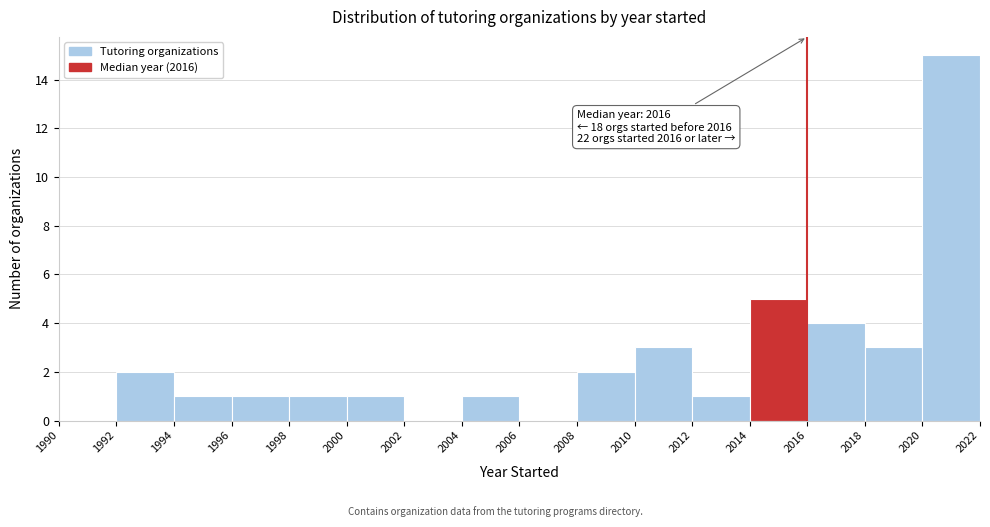

Over which range of the x-axis is the bar tallest?

2020 to 2022